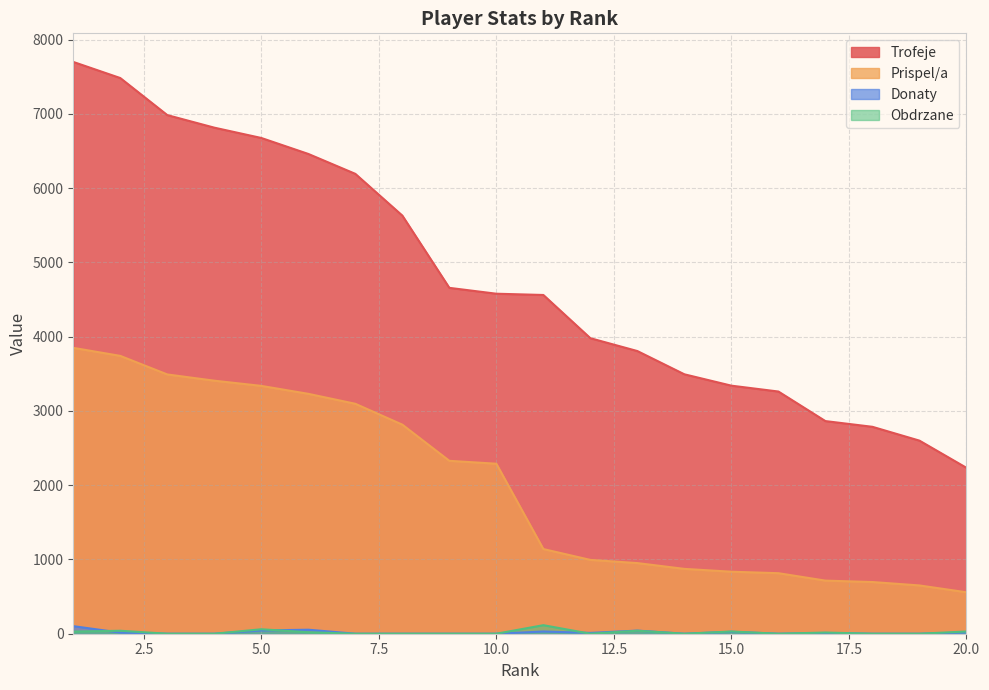

What is the approximate value of Trofeje at 20.0, to the nearest 10?

2230